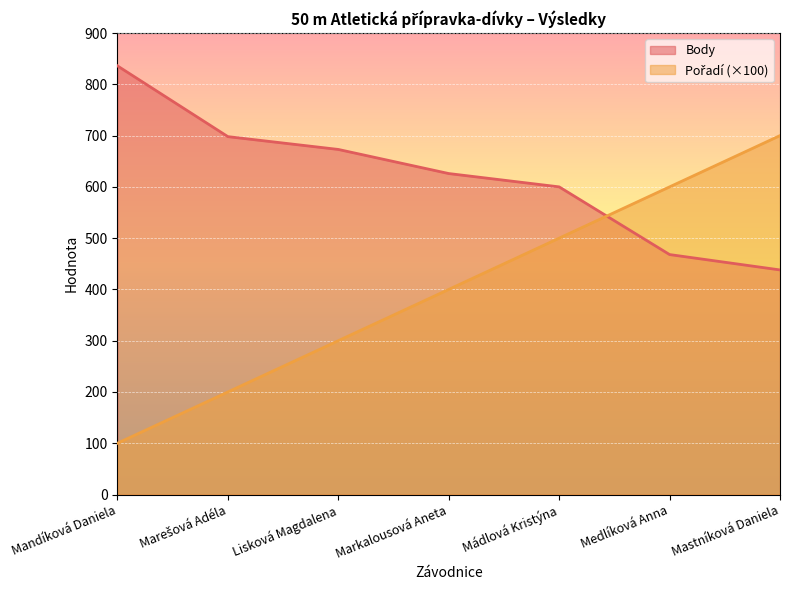

How many times do Pořadí and Body cross each other?

1